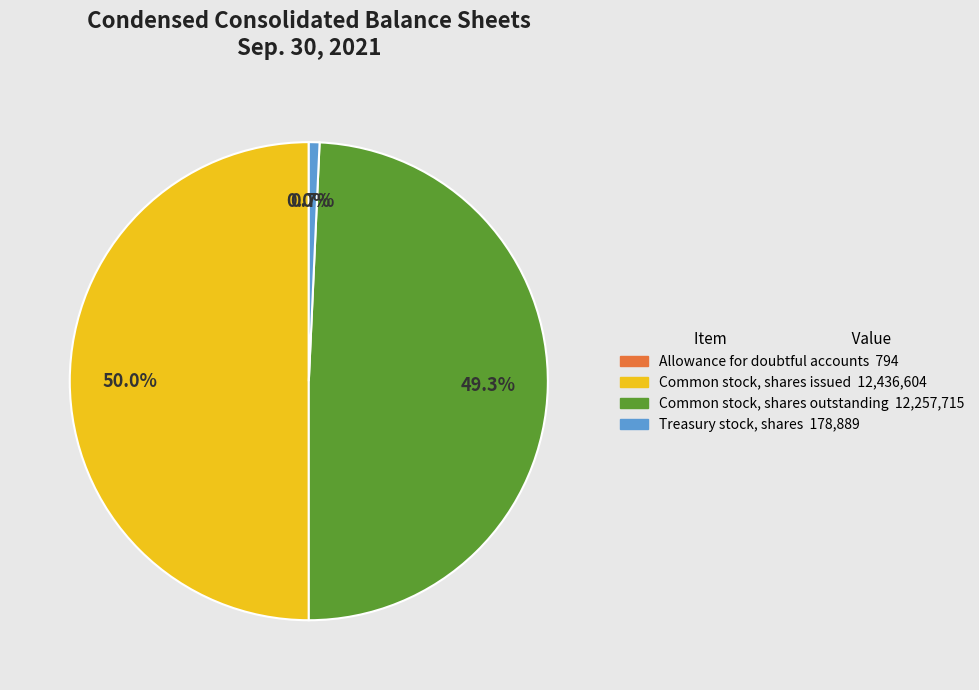

How much of the chart is everything except Treasury stock, shares?

99.3%